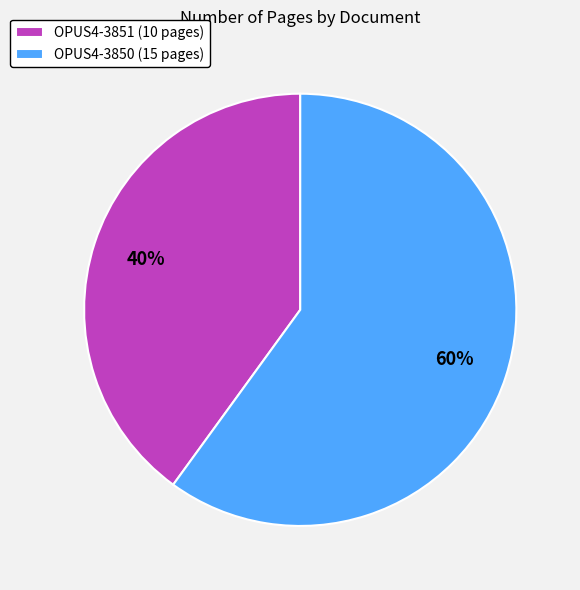

What percentage is the OPUS4-3850 slice, to the nearest percent?

60%